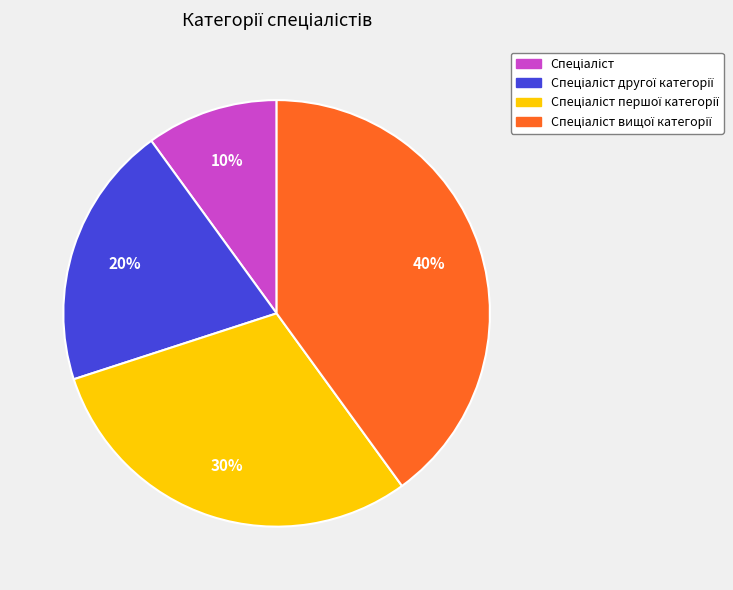

To the nearest percent, what is the average slice percentage?

25%